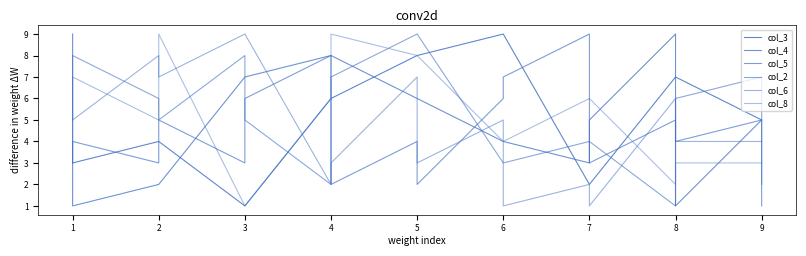

How many interior local valleys does the col_2 series have?

3